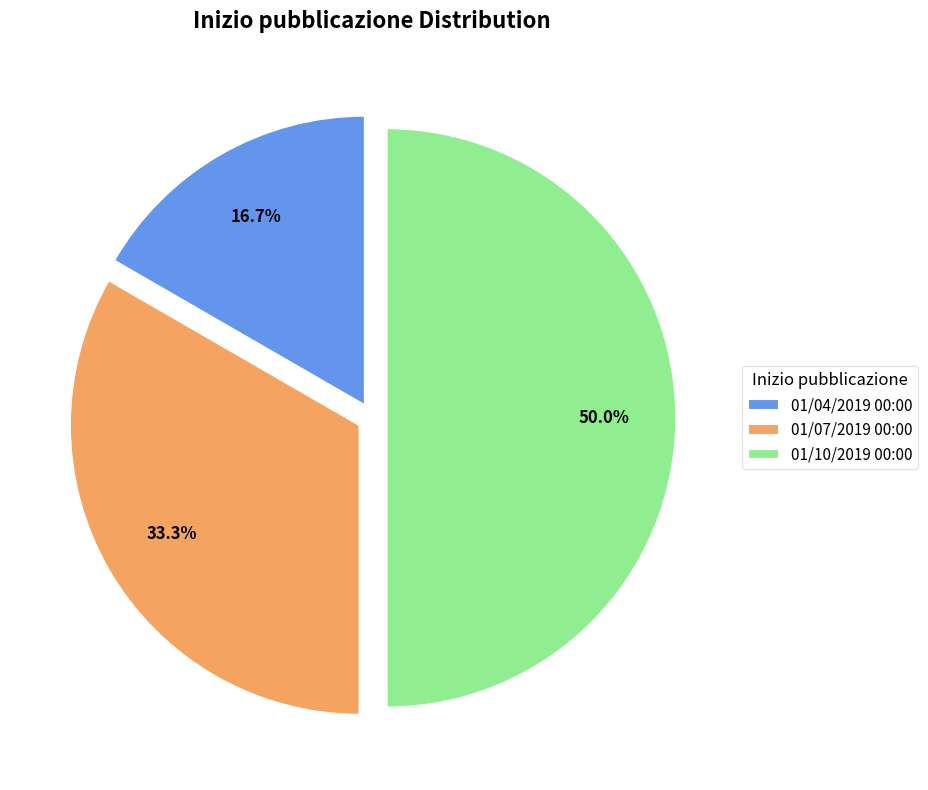

How many segments does this pie chart have?

3